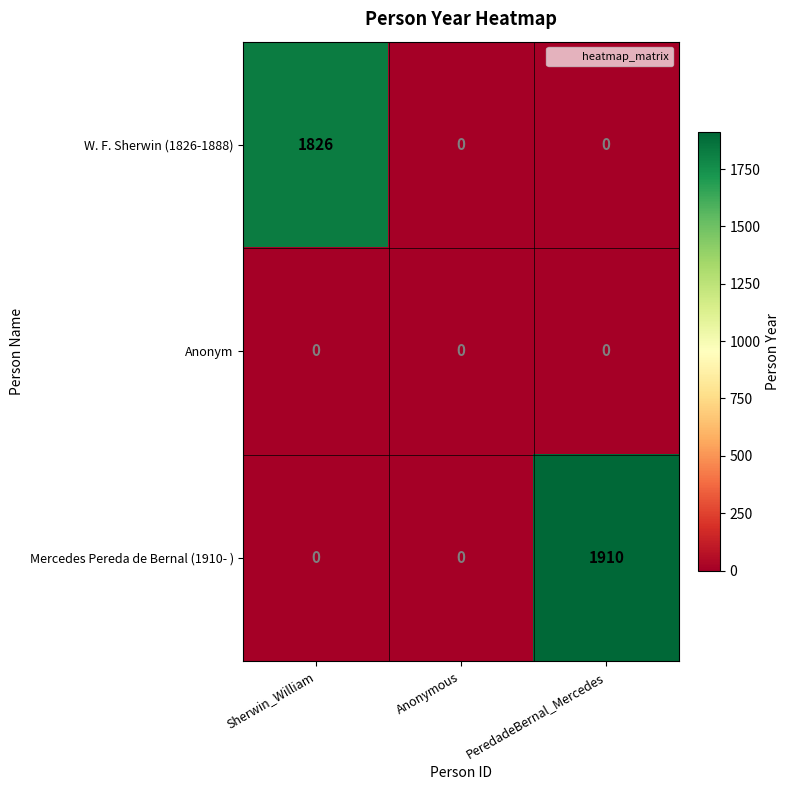

At which category is the sum across all series the highest?

PeredadeBernal_Mercedes